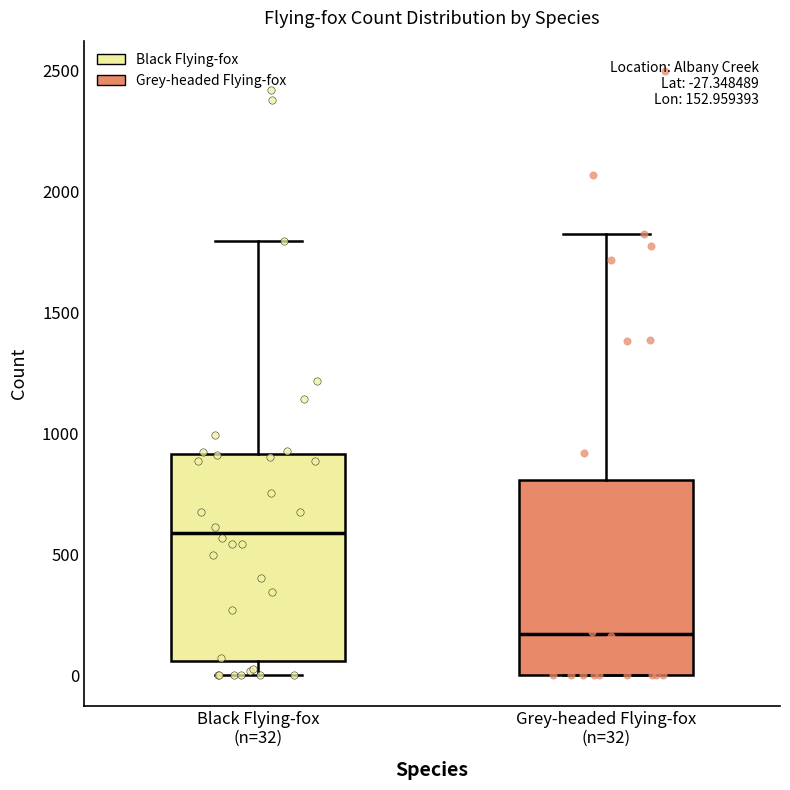

Which box has the highest median line?

Black Flying-fox (n=32)